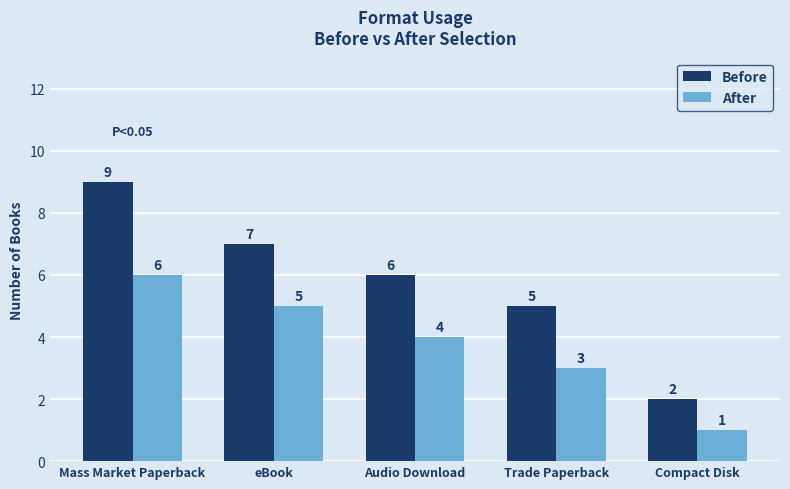

What is the sum of the Before values at eBook and Mass Market Paperback?

16